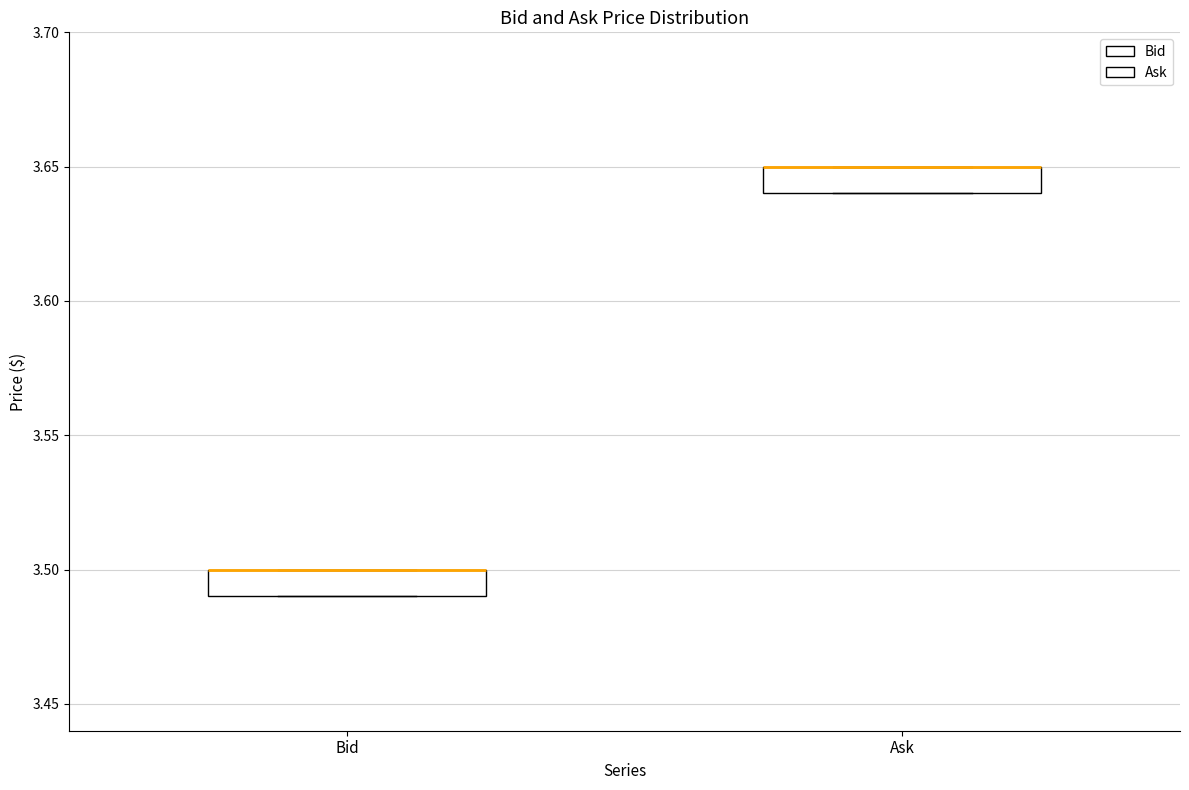

Reading left to right, transcribe this box plot: for each box, give where its median line is, the range the box spans, and where its two whiskers end, as read against the y-axis. The values are not printed on the chart, so give them approximately, as read against the axis.

Bid: median 3.50 (drawn on the box's upper edge), box 3.49 to 3.50, whiskers 3.49 to 3.50
Ask: median 3.65 (drawn on the box's upper edge), box 3.64 to 3.65, whiskers 3.64 to 3.65